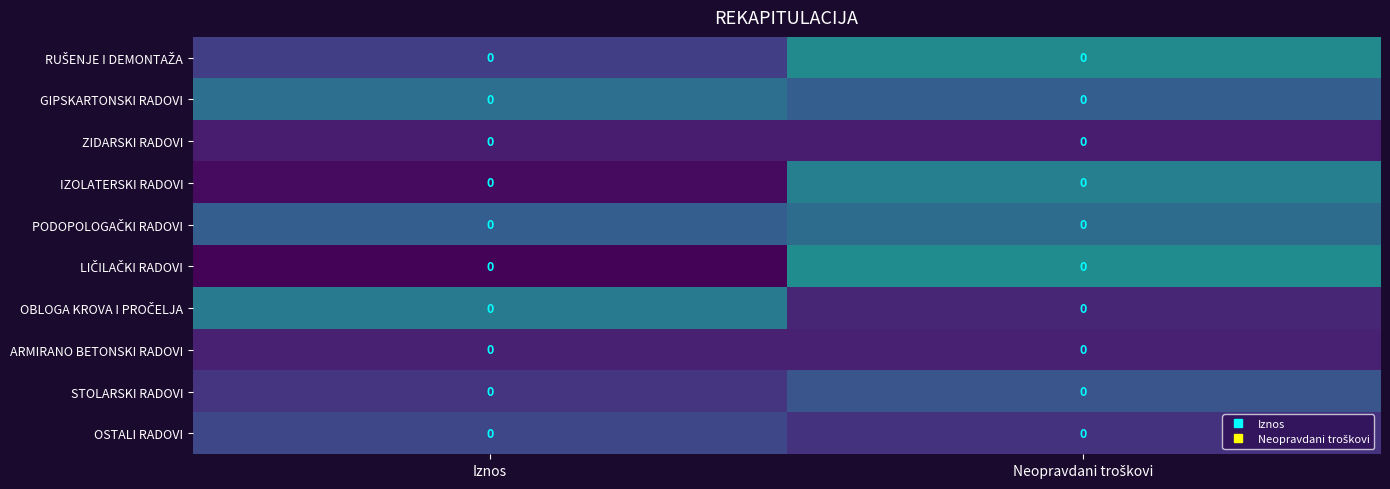

At which category is the sum across all series the highest?

Neopravdani troškovi